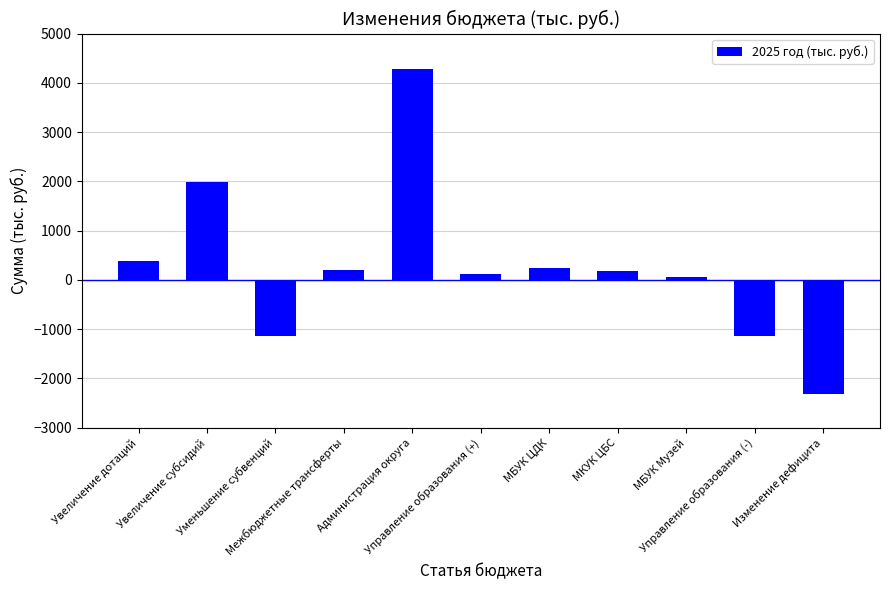

What is the difference between the values at Уменьшение субвенций and Межбюджетные трансферты?

1330.8